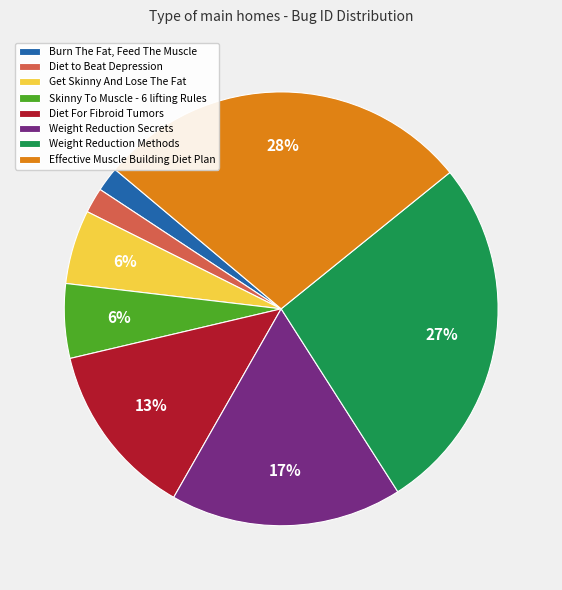

Is the sum of Burn The Fat, Feed The Muscle and Diet to Beat Depression greater than half?

No